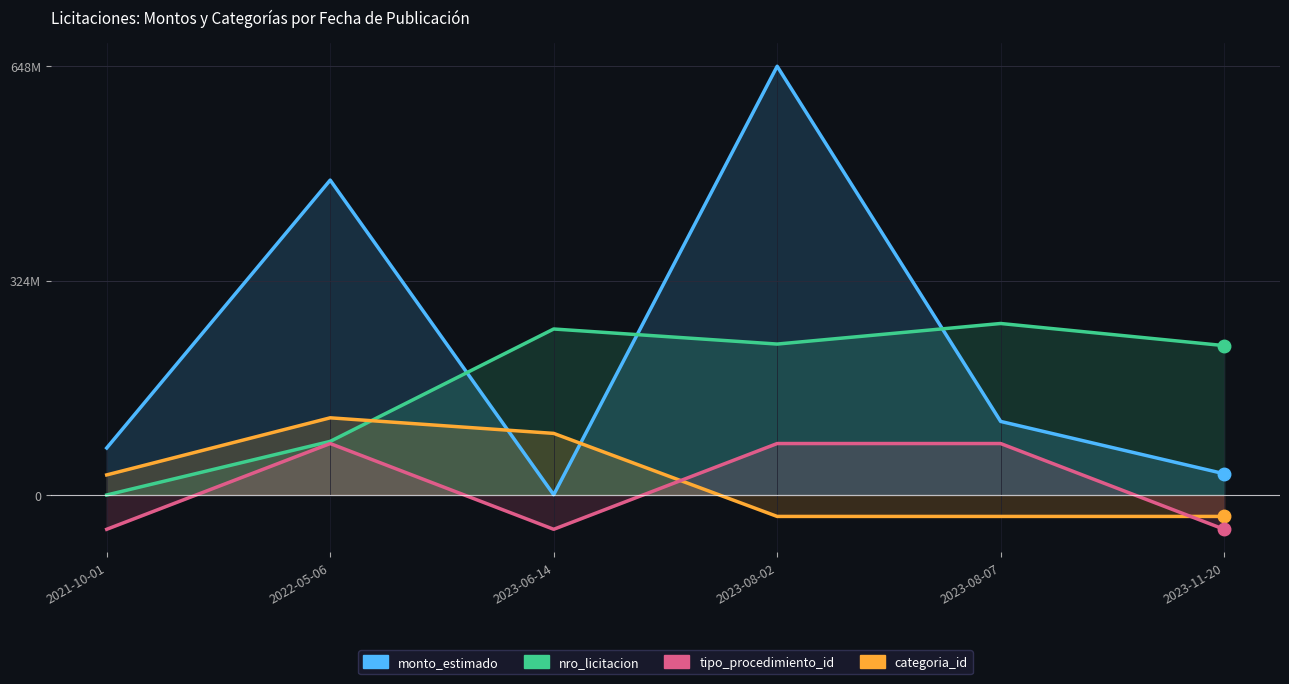

What is the label of the 1st point from the left?

2021-10-01